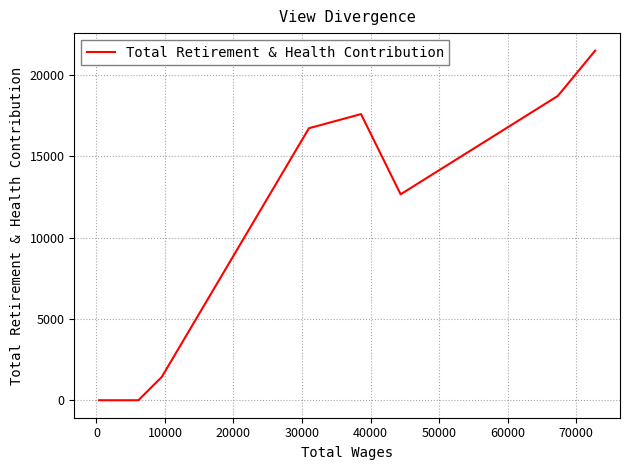

What is the greatest value displayed?

21500